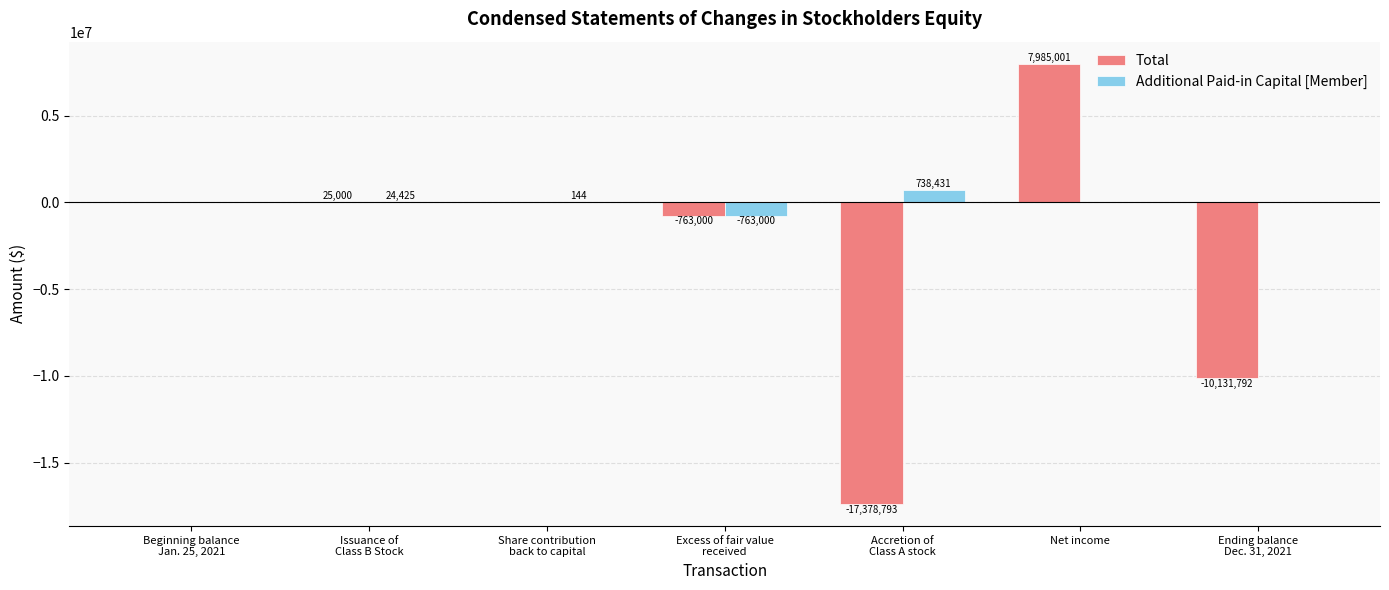

What is the sum of the Total values at Excess of fair value
received and Ending balance
Dec. 31, 2021?

-10894792